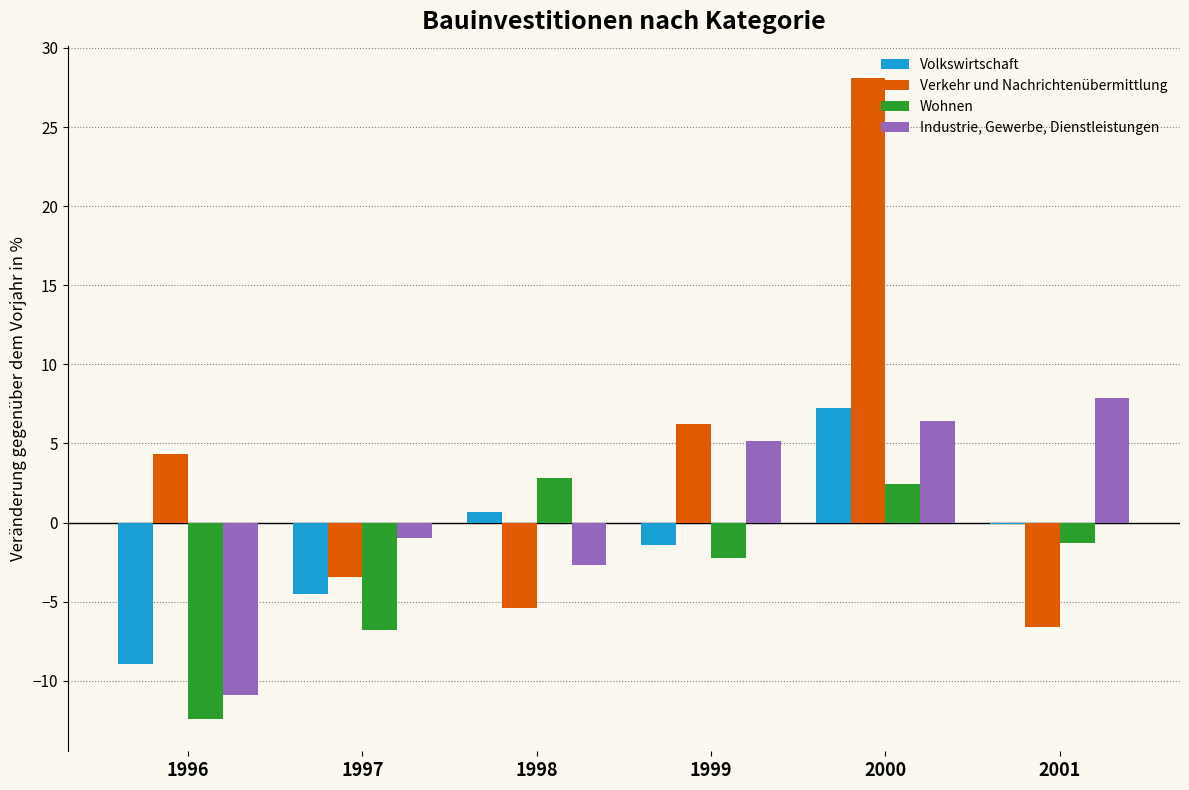

Between 2000 and 2001, which series saw the biggest shift?

Verkehr und Nachrichtenübermittlung